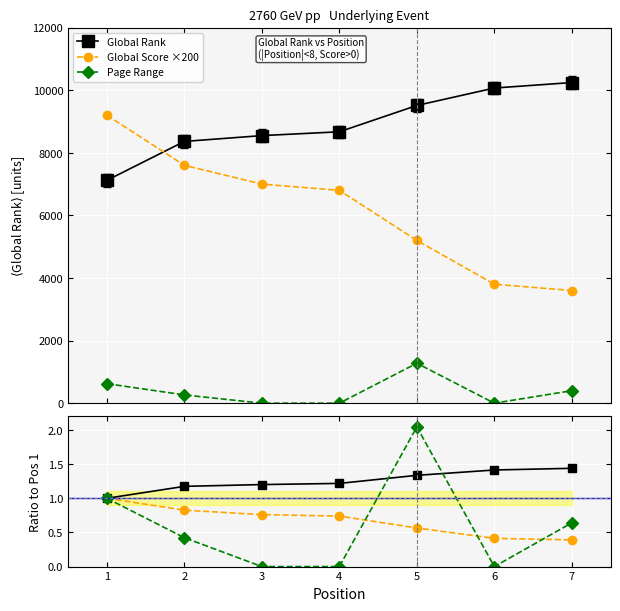

Reading right to left, extract all data points from this chart.

Global Rank: 10244.0	10069.0	9512.0	8671.0	8549.0	8363.0	7119.0
Global Score ×200: 3600.0	3800.0	5200.0	6800.0	7000.0	7600.0	9200.0
Page Range: 400.0	0.0	1276.0	0.0	0.0	264.0	624.0
Global Rank ratio: 1.4	1.4	1.3	1.2	1.2	1.2	1.0
Global Score ratio: 0.4	0.4	0.6	0.7	0.8	0.8	1.0
Page Range ratio: 0.6	0.0	2.0	0.0	0.0	0.4	1.0